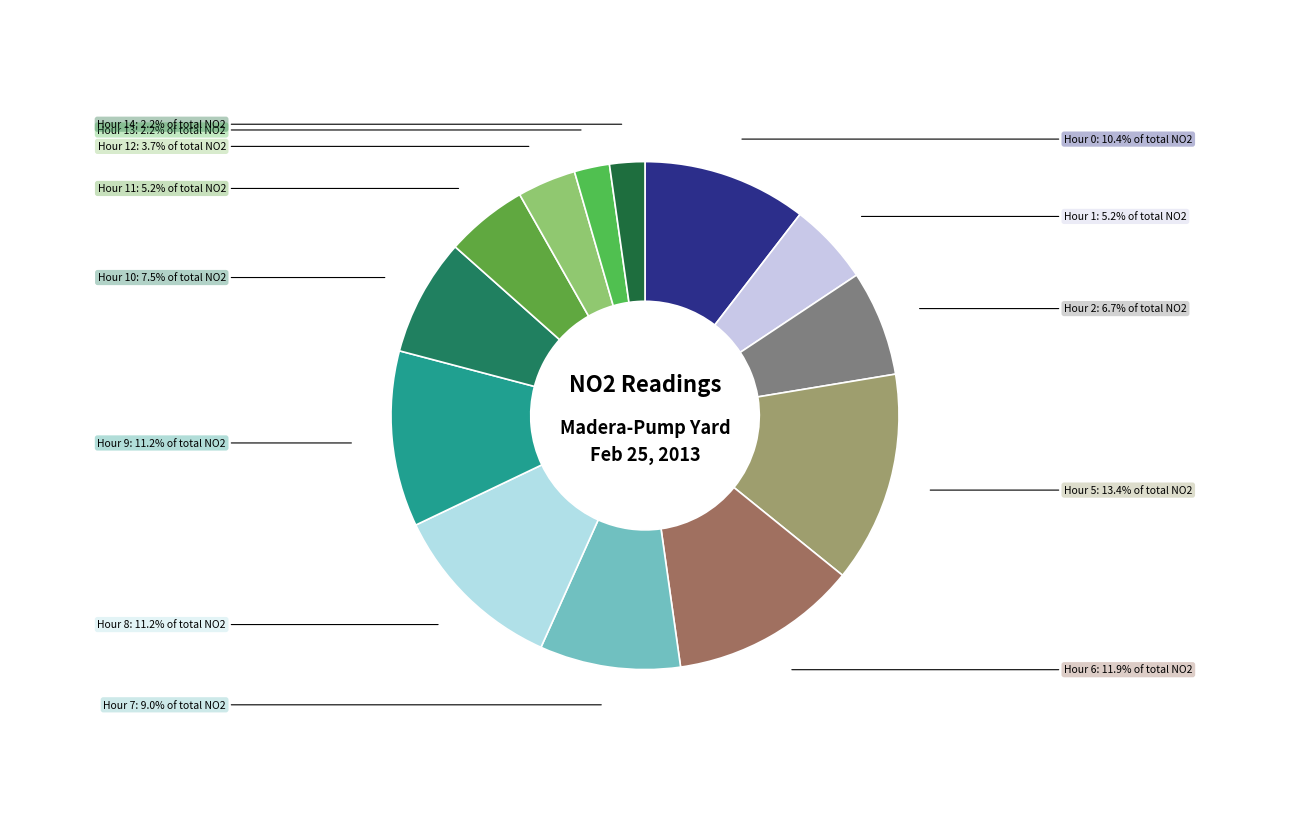

What percentage do Hour 11 and Hour 8 together represent?

16.4%